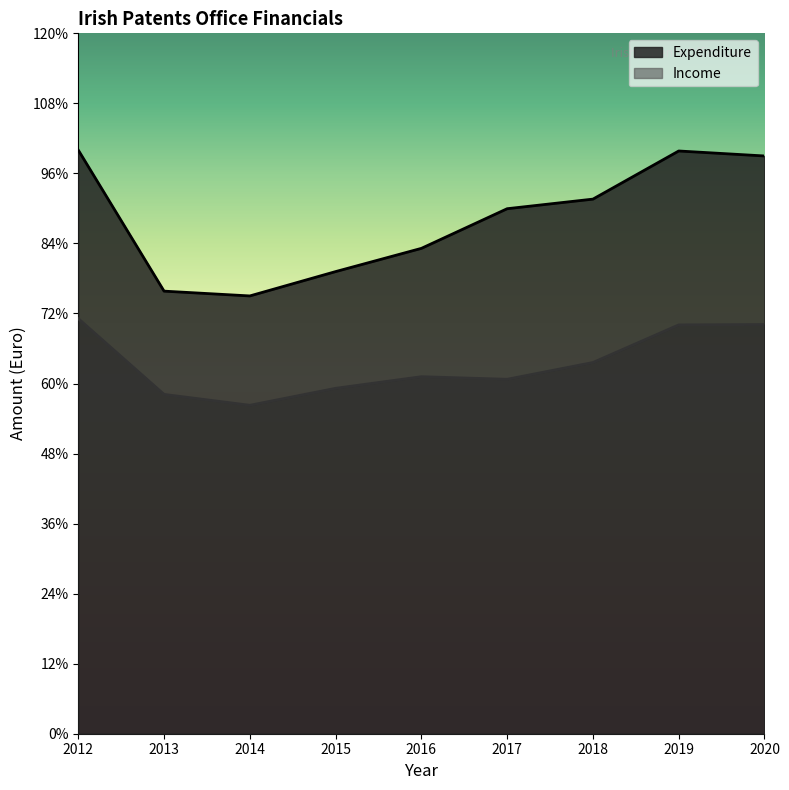

Is it true that Income equals 482815 at 2013?

False